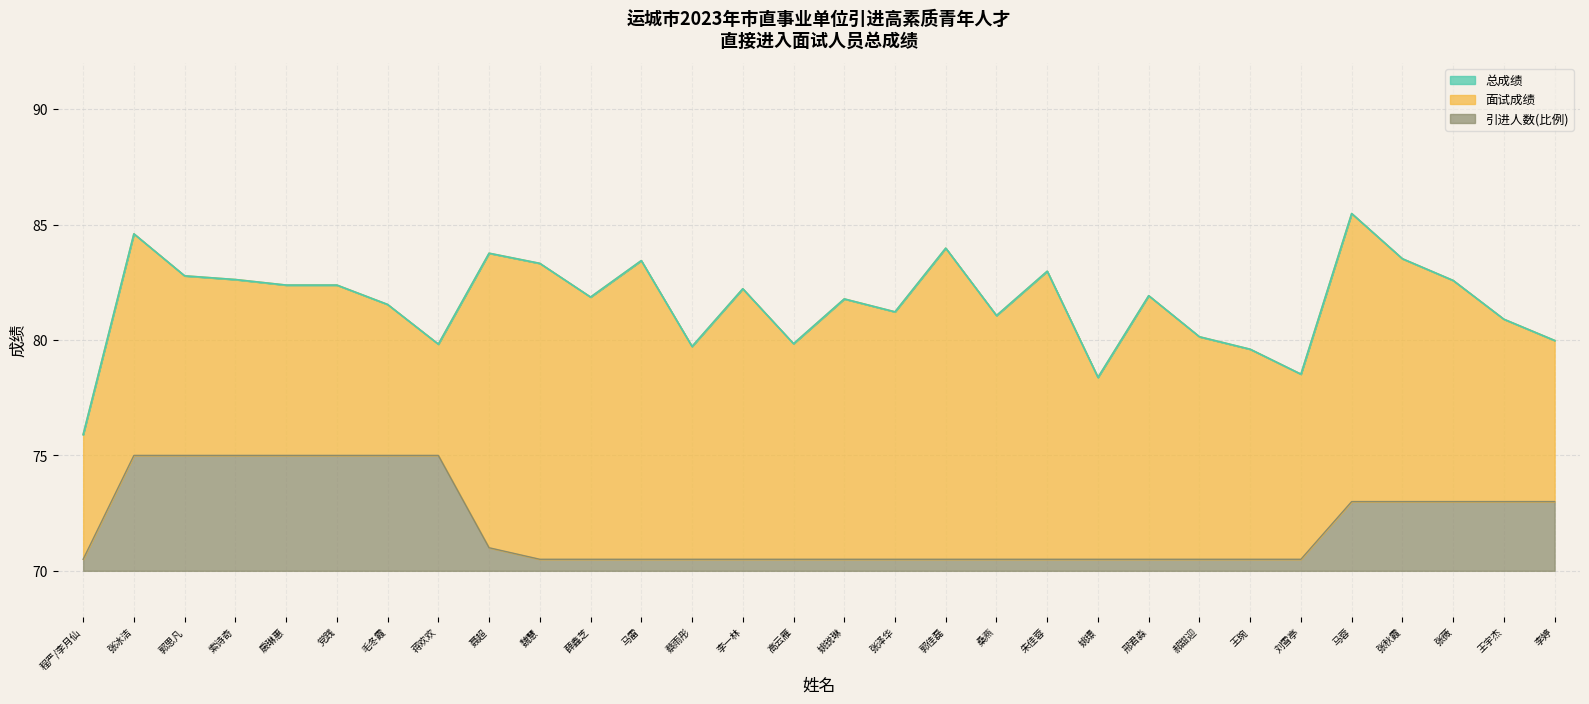

What is the difference between the maximum and minimum values in the 面试成绩 series?

9.6